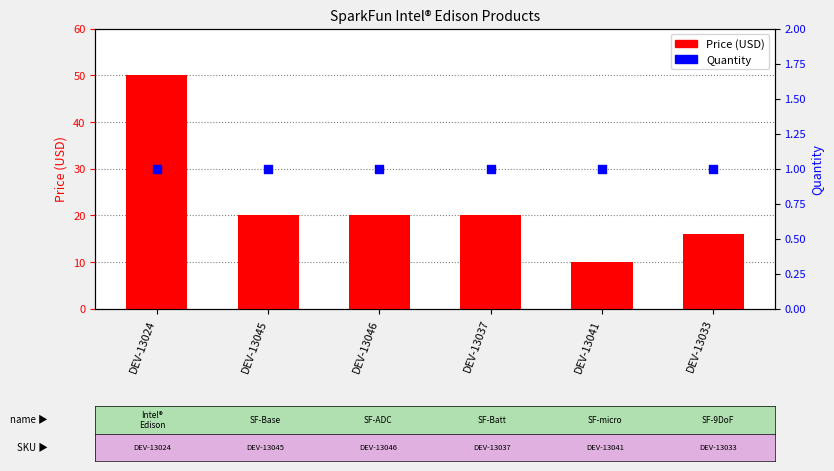

Is the value of Price (USD) at DEV-13024 greater than the value of Quantity at DEV-13037?

Yes